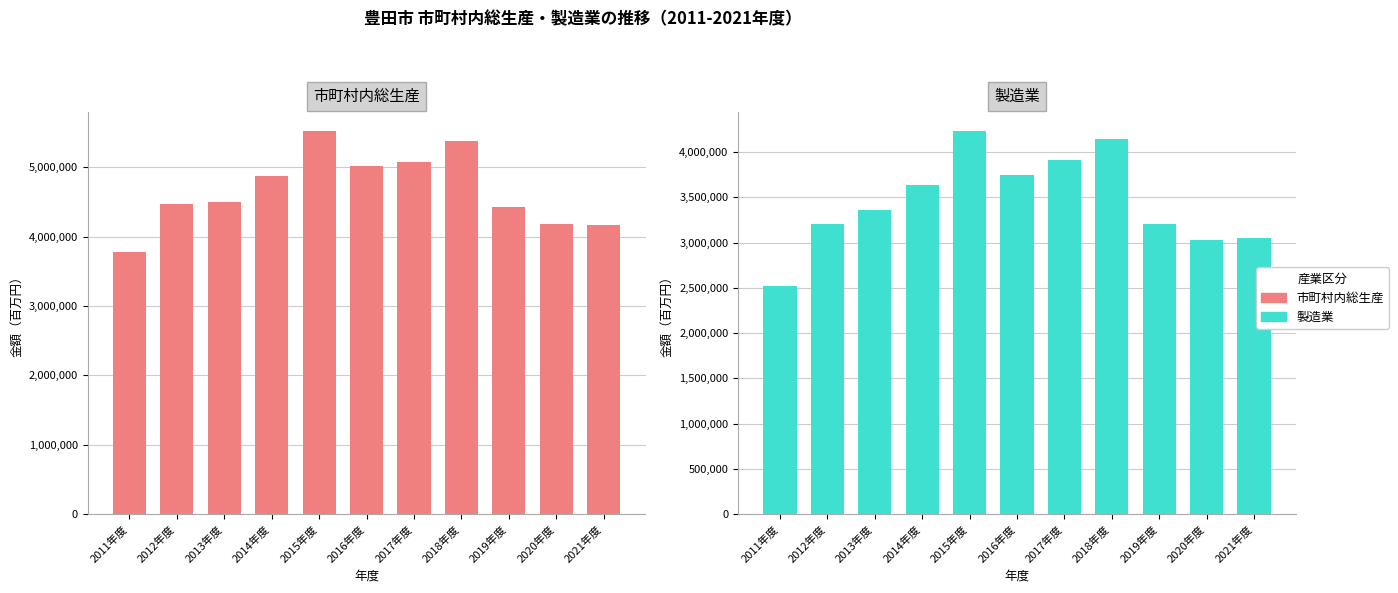

Which series has the largest total across all categories?

市町村内総生産